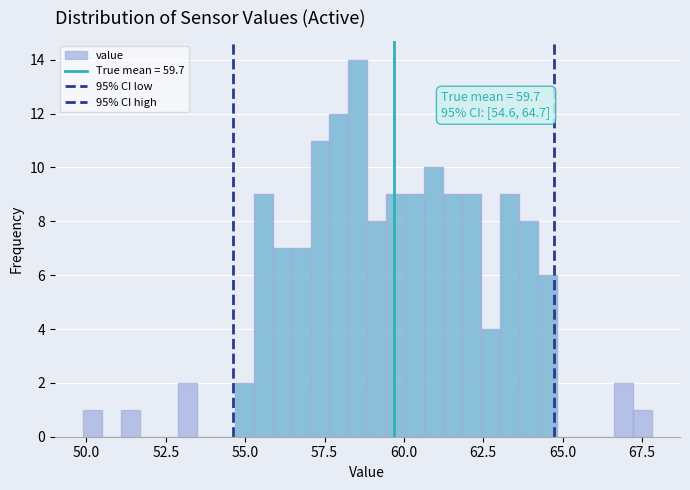

Around what value on the x-axis is the tallest bar? Give the approximate position of its centre, as read against the axis.

58.5